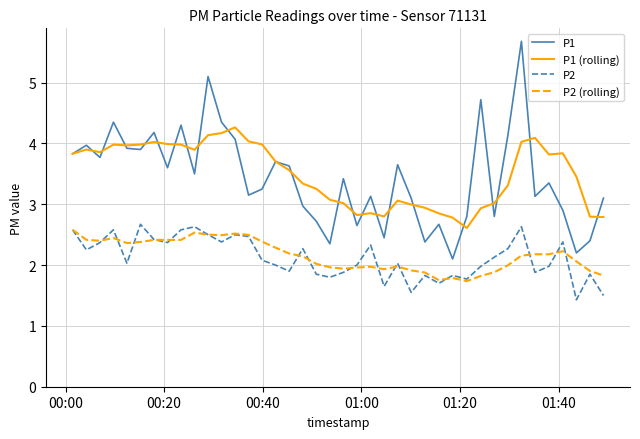

True or false: P1 (rolling) and P2 cross at least once.

False